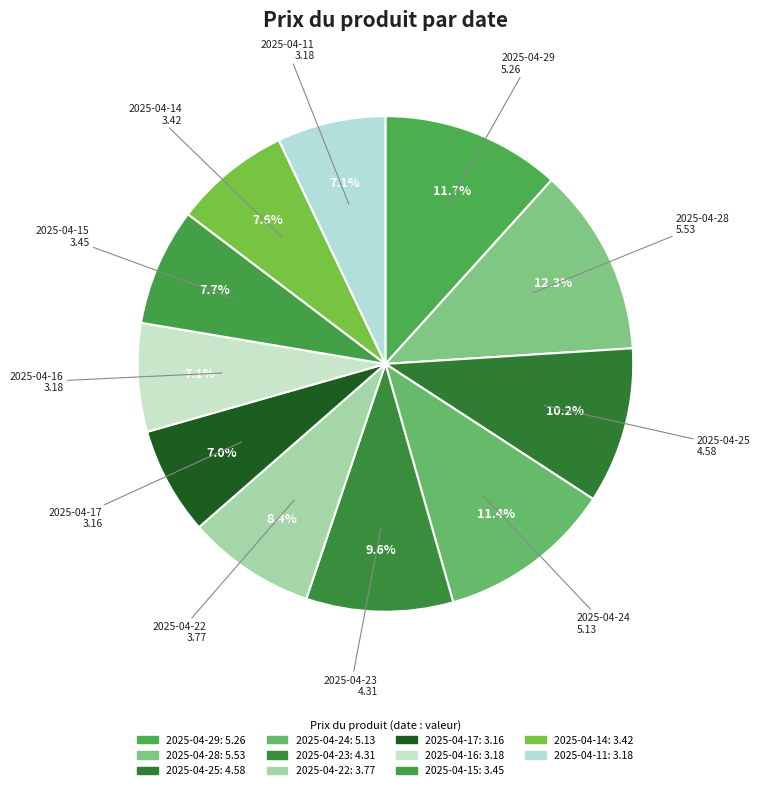

How many segments does this pie chart have?

11